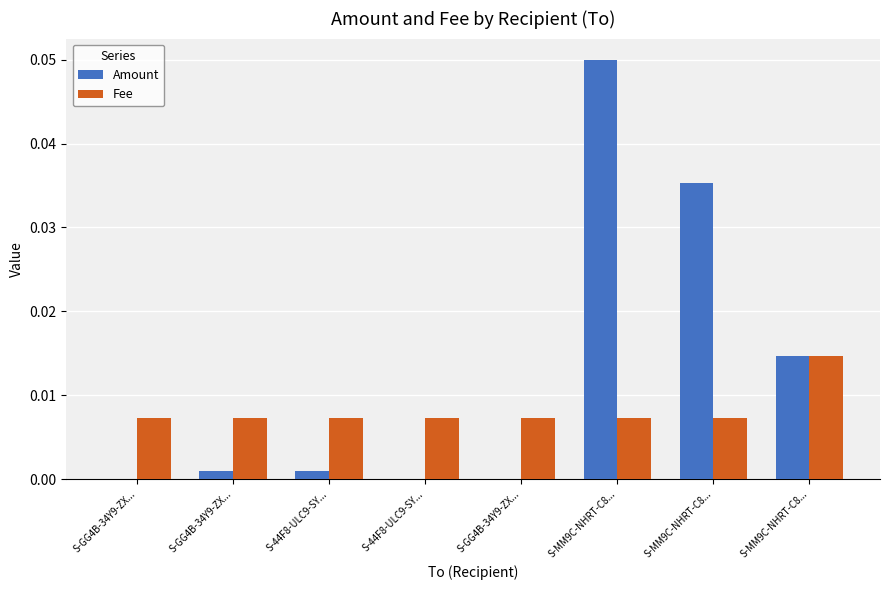

Are the bars grouped side by side (vs. stacked)?

Yes